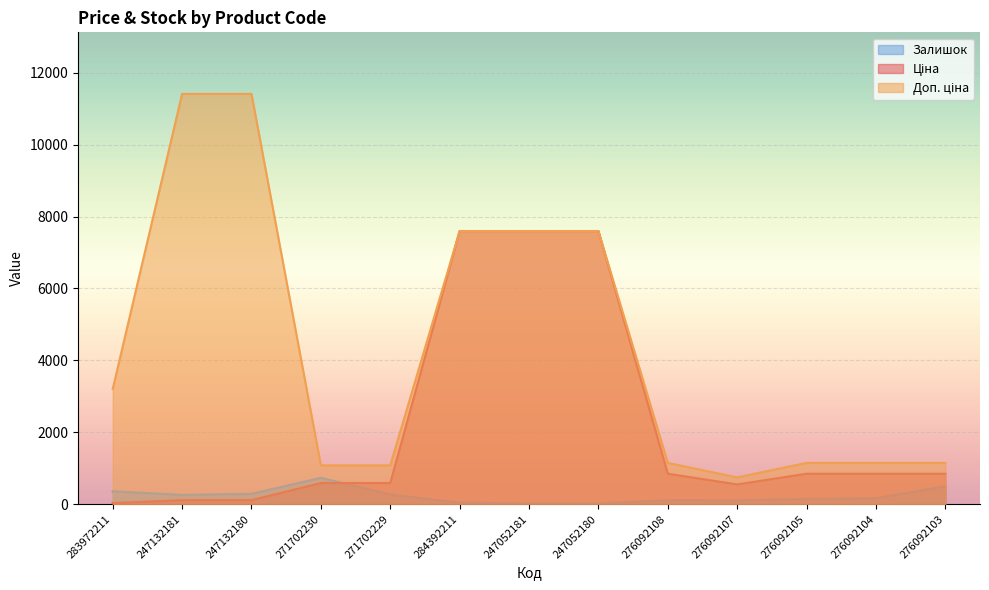

Which label corresponds to the smallest value in the chart?

247052181